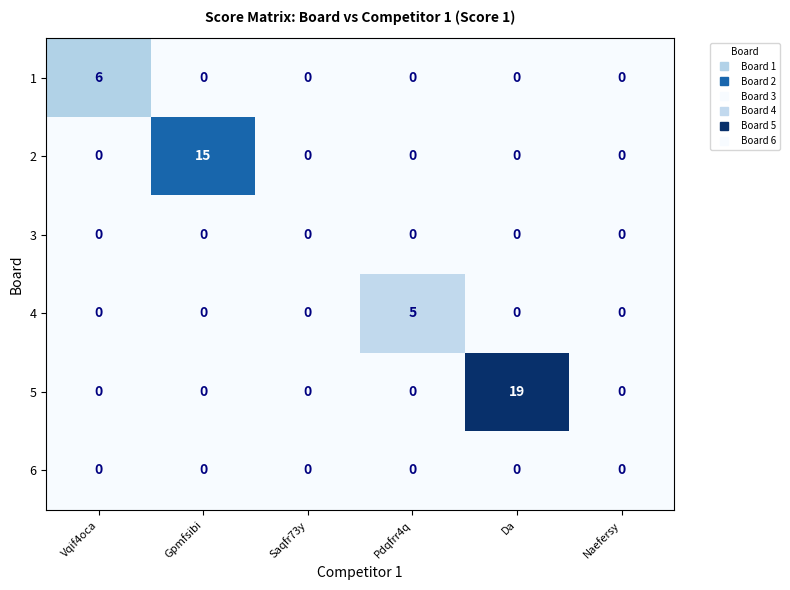

Which series has the largest range (max minus min)?

5